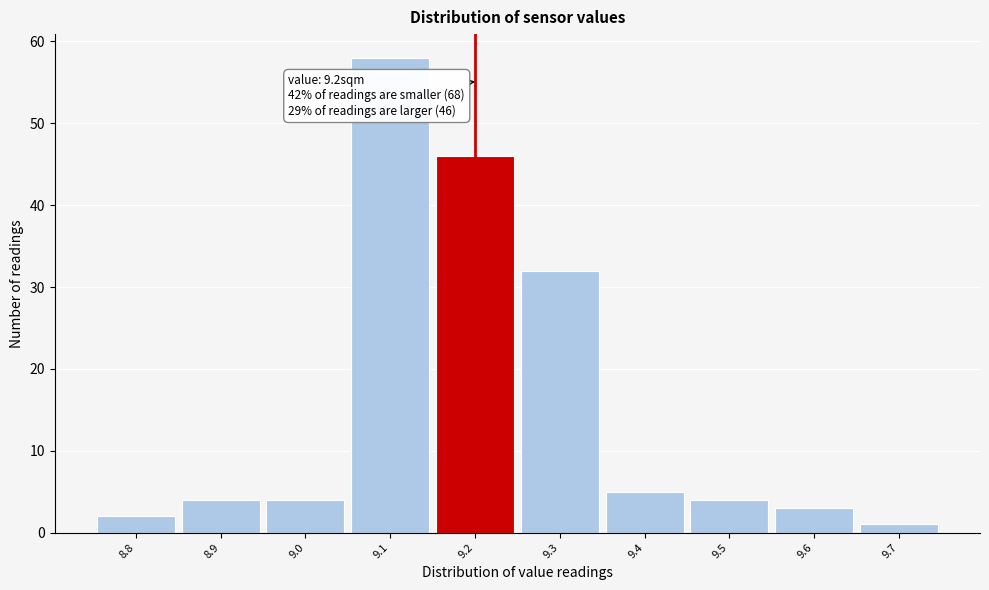

Over which range of the x-axis is the bar tallest?

9.05 to 9.15